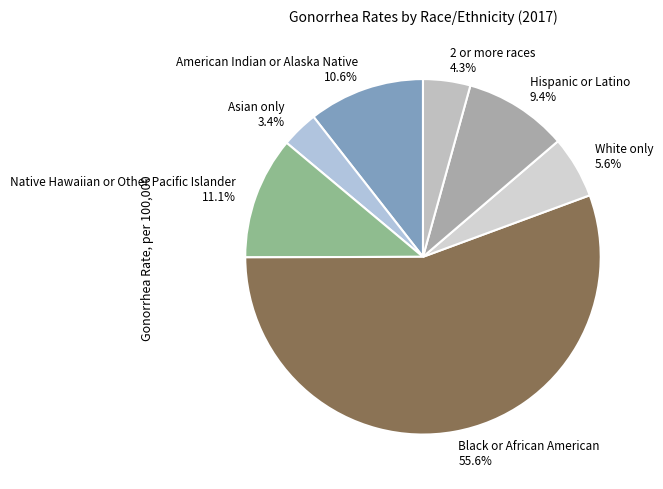

Is Black or African American the majority of the pie?

Yes